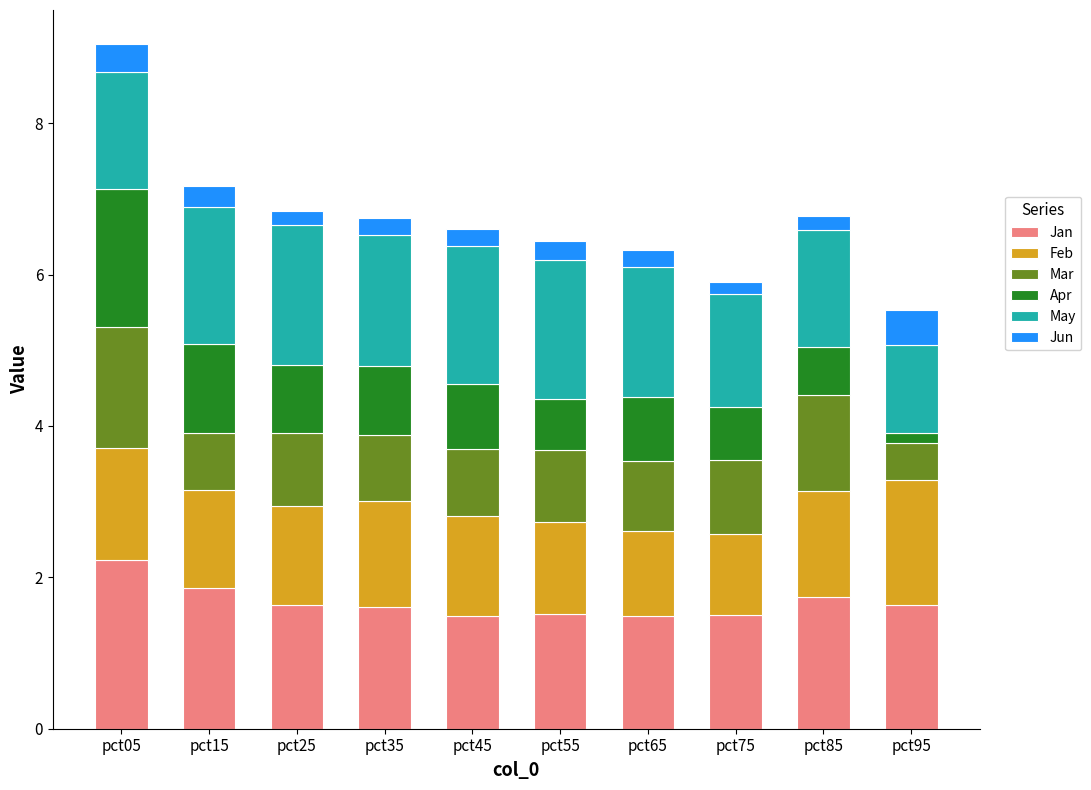

Are the bars grouped side by side (vs. stacked)?

No